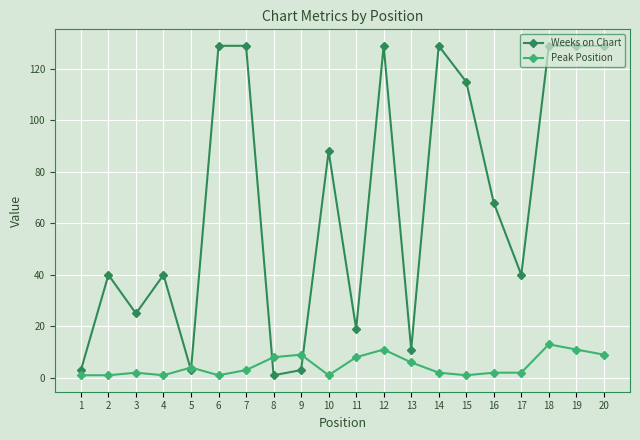

Is it true that Peak Position equals 2 at 16?

True